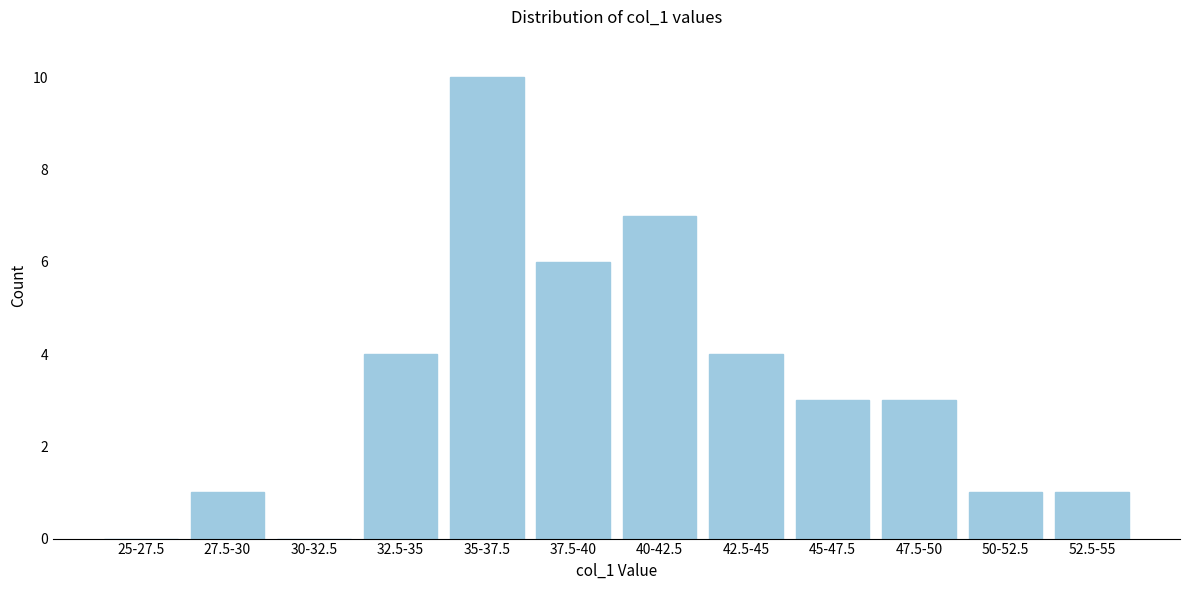

Reading left to right, what are all the values shown in this chart?

25-27.5=0	27.5-30=1	30-32.5=0	32.5-35=4	35-37.5=10	37.5-40=6	40-42.5=7	42.5-45=4	45-47.5=3	47.5-50=3	50-52.5=1	52.5-55=1